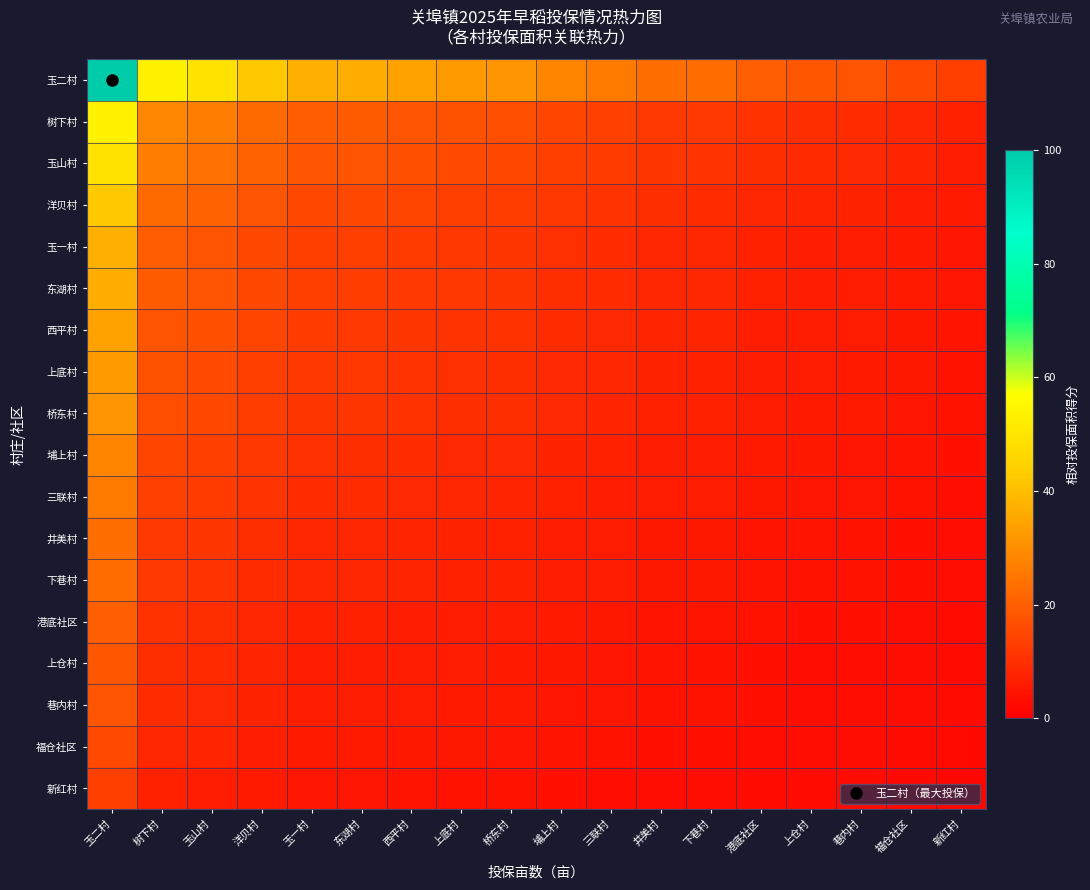

Reading left to right, list all the values displayed in this chart.

玉二村: 玉二村=100.0	树下村=53.3	玉山村=49.2	洋贝村=42.4	玉一村=36.8	东湖村=36.4	西平村=34.2	上底村=32.2	桥东村=31.3	埔上村=27.7	三联村=26.1	井美村=23.3	下巷村=22.8	港底社区=20.0	上仓村=18.7	巷内村=18.1	福仓社区=15.9	新红村=13.3
树下村: 玉二村=53.3	树下村=28.4	玉山村=26.2	洋贝村=22.6	玉一村=19.6	东湖村=19.4	西平村=18.3	上底村=17.2	桥东村=16.7	埔上村=14.8	三联村=13.9	井美村=12.4	下巷村=12.2	港底社区=10.7	上仓村=9.9	巷内村=9.7	福仓社区=8.5	新红村=7.1
玉山村: 玉二村=49.2	树下村=26.2	玉山村=24.2	洋贝村=20.8	玉一村=18.1	东湖村=17.9	西平村=16.8	上底村=15.9	桥东村=15.4	埔上村=13.6	三联村=12.9	井美村=11.5	下巷村=11.2	港底社区=9.8	上仓村=9.2	巷内村=8.9	福仓社区=7.8	新红村=6.5
洋贝村: 玉二村=42.4	树下村=22.6	玉山村=20.8	洋贝村=18.0	玉一村=15.6	东湖村=15.4	西平村=14.5	上底村=13.7	桥东村=13.3	埔上村=11.8	三联村=11.1	井美村=9.9	下巷村=9.7	港底社区=8.5	上仓村=7.9	巷内村=7.7	福仓社区=6.7	新红村=5.6
玉一村: 玉二村=36.8	树下村=19.6	玉山村=18.1	洋贝村=15.6	玉一村=13.5	东湖村=13.4	西平村=12.6	上底村=11.9	桥东村=11.5	埔上村=10.2	三联村=9.6	井美村=8.6	下巷村=8.4	港底社区=7.4	上仓村=6.9	巷内村=6.7	福仓社区=5.9	新红村=4.9
东湖村: 玉二村=36.4	树下村=19.4	玉山村=17.9	洋贝村=15.4	玉一村=13.4	东湖村=13.2	西平村=12.4	上底村=11.7	桥东村=11.4	埔上村=10.1	三联村=9.5	井美村=8.5	下巷村=8.3	港底社区=7.3	上仓村=6.8	巷内村=6.6	福仓社区=5.8	新红村=4.8
西平村: 玉二村=34.2	树下村=18.3	玉山村=16.8	洋贝村=14.5	玉一村=12.6	东湖村=12.4	西平村=11.7	上底村=11.0	桥东村=10.7	埔上村=9.5	三联村=8.9	井美村=8.0	下巷村=7.8	港底社区=6.8	上仓村=6.4	巷内村=6.2	福仓社区=5.4	新红村=4.5
上底村: 玉二村=32.2	树下村=17.2	玉山村=15.9	洋贝村=13.7	玉一村=11.9	东湖村=11.7	西平村=11.0	上底村=10.4	桥东村=10.1	埔上村=8.9	三联村=8.4	井美村=7.5	下巷村=7.4	港底社区=6.4	上仓村=6.0	巷内村=5.8	福仓社区=5.1	新红村=4.3
桥东村: 玉二村=31.3	树下村=16.7	玉山村=15.4	洋贝村=13.3	玉一村=11.5	东湖村=11.4	西平村=10.7	上底村=10.1	桥东村=9.8	埔上村=8.7	三联村=8.2	井美村=7.3	下巷村=7.1	港底社区=6.3	上仓村=5.8	巷内村=5.7	福仓社区=5.0	新红村=4.2
埔上村: 玉二村=27.7	树下村=14.8	玉山村=13.6	洋贝村=11.8	玉一村=10.2	东湖村=10.1	西平村=9.5	上底村=8.9	桥东村=8.7	埔上村=7.7	三联村=7.3	井美村=6.5	下巷村=6.3	港底社区=5.6	上仓村=5.2	巷内村=5.0	福仓社区=4.4	新红村=3.7
三联村: 玉二村=26.1	树下村=13.9	玉山村=12.9	洋贝村=11.1	玉一村=9.6	东湖村=9.5	西平村=8.9	上底村=8.4	桥东村=8.2	埔上村=7.3	三联村=6.8	井美村=6.1	下巷村=6.0	港底社区=5.2	上仓村=4.9	巷内村=4.7	福仓社区=4.2	新红村=3.5
井美村: 玉二村=23.3	树下村=12.4	玉山村=11.5	洋贝村=9.9	玉一村=8.6	东湖村=8.5	西平村=8.0	上底村=7.5	桥东村=7.3	埔上村=6.5	三联村=6.1	井美村=5.4	下巷村=5.3	港底社区=4.7	上仓村=4.3	巷内村=4.2	福仓社区=3.7	新红村=3.1
下巷村: 玉二村=22.8	树下村=12.2	玉山村=11.2	洋贝村=9.7	玉一村=8.4	东湖村=8.3	西平村=7.8	上底村=7.4	桥东村=7.1	埔上村=6.3	三联村=6.0	井美村=5.3	下巷村=5.2	港底社区=4.6	上仓村=4.3	巷内村=4.1	福仓社区=3.6	新红村=3.0
港底社区: 玉二村=20.0	树下村=10.7	玉山村=9.8	洋贝村=8.5	玉一村=7.4	东湖村=7.3	西平村=6.8	上底村=6.4	桥东村=6.3	埔上村=5.6	三联村=5.2	井美村=4.7	下巷村=4.6	港底社区=4.0	上仓村=3.7	巷内村=3.6	福仓社区=3.2	新红村=2.7
上仓村: 玉二村=18.7	树下村=9.9	玉山村=9.2	洋贝村=7.9	玉一村=6.9	东湖村=6.8	西平村=6.4	上底村=6.0	桥东村=5.8	埔上村=5.2	三联村=4.9	井美村=4.3	下巷村=4.3	港底社区=3.7	上仓村=3.5	巷内村=3.4	福仓社区=3.0	新红村=2.5
巷内村: 玉二村=18.1	树下村=9.7	玉山村=8.9	洋贝村=7.7	玉一村=6.7	东湖村=6.6	西平村=6.2	上底村=5.8	桥东村=5.7	埔上村=5.0	三联村=4.7	井美村=4.2	下巷村=4.1	港底社区=3.6	上仓村=3.4	巷内村=3.3	福仓社区=2.9	新红村=2.4
福仓社区: 玉二村=15.9	树下村=8.5	玉山村=7.8	洋贝村=6.7	玉一村=5.9	东湖村=5.8	西平村=5.4	上底村=5.1	桥东村=5.0	埔上村=4.4	三联村=4.2	井美村=3.7	下巷村=3.6	港底社区=3.2	上仓村=3.0	巷内村=2.9	福仓社区=2.5	新红村=2.1
新红村: 玉二村=13.3	树下村=7.1	玉山村=6.5	洋贝村=5.6	玉一村=4.9	东湖村=4.8	西平村=4.5	上底村=4.3	桥东村=4.2	埔上村=3.7	三联村=3.5	井美村=3.1	下巷村=3.0	港底社区=2.7	上仓村=2.5	巷内村=2.4	福仓社区=2.1	新红村=1.8